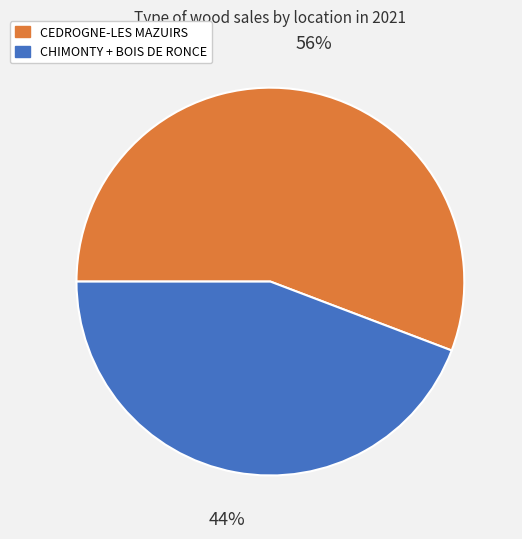

To the nearest percent, what is the average slice percentage?

50%